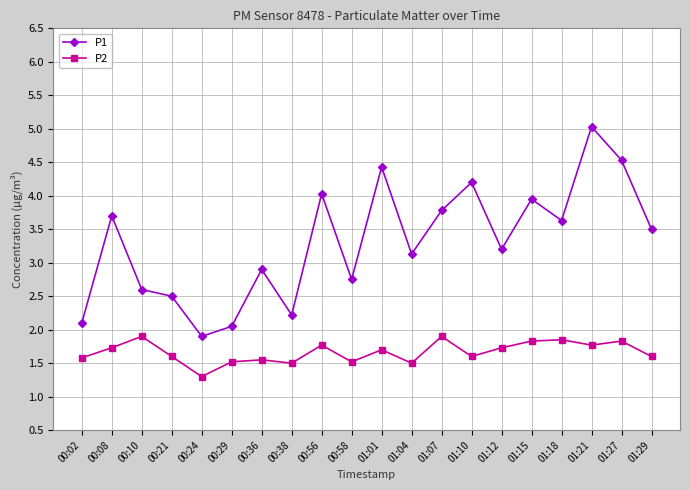

Does the chart display data point markers on the line(s)?

Yes